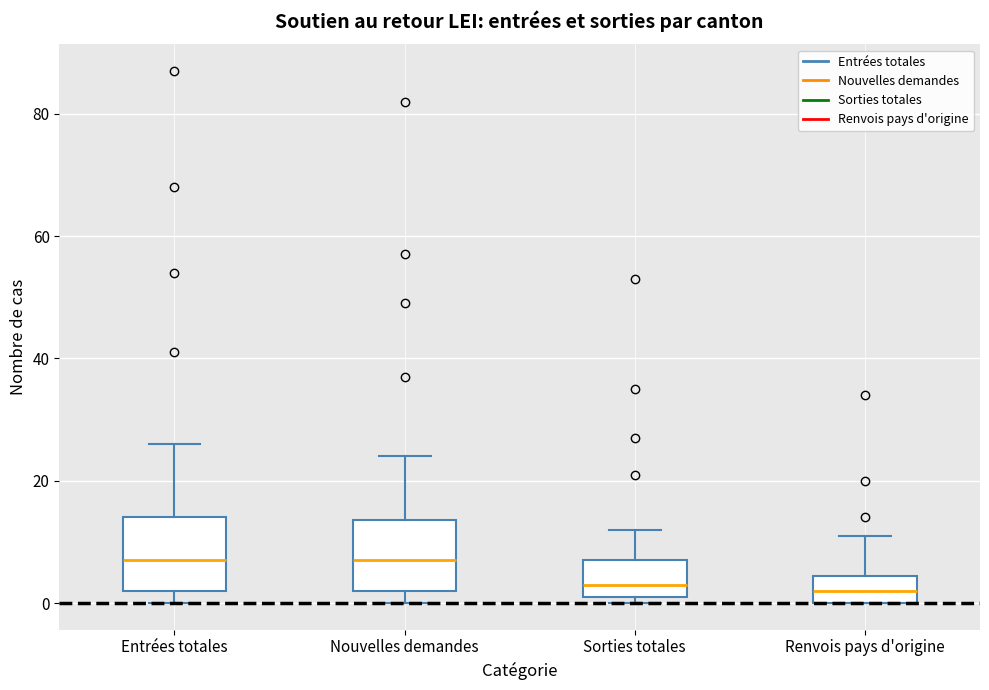

Where does the upper whisker of the box for Nouvelles demandes end on the y-axis? The values are not printed on the chart, so give them approximately, as read against the axis.

24